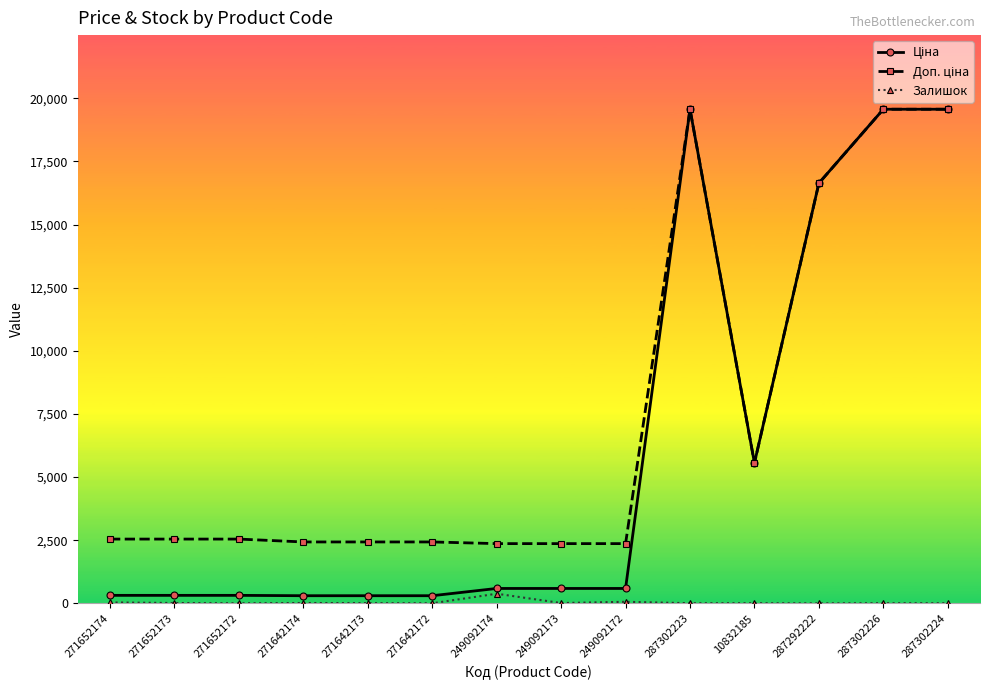

Rank the series at 287302224 from highest to lowest value.

Ціна, Доп. ціна, Залишок